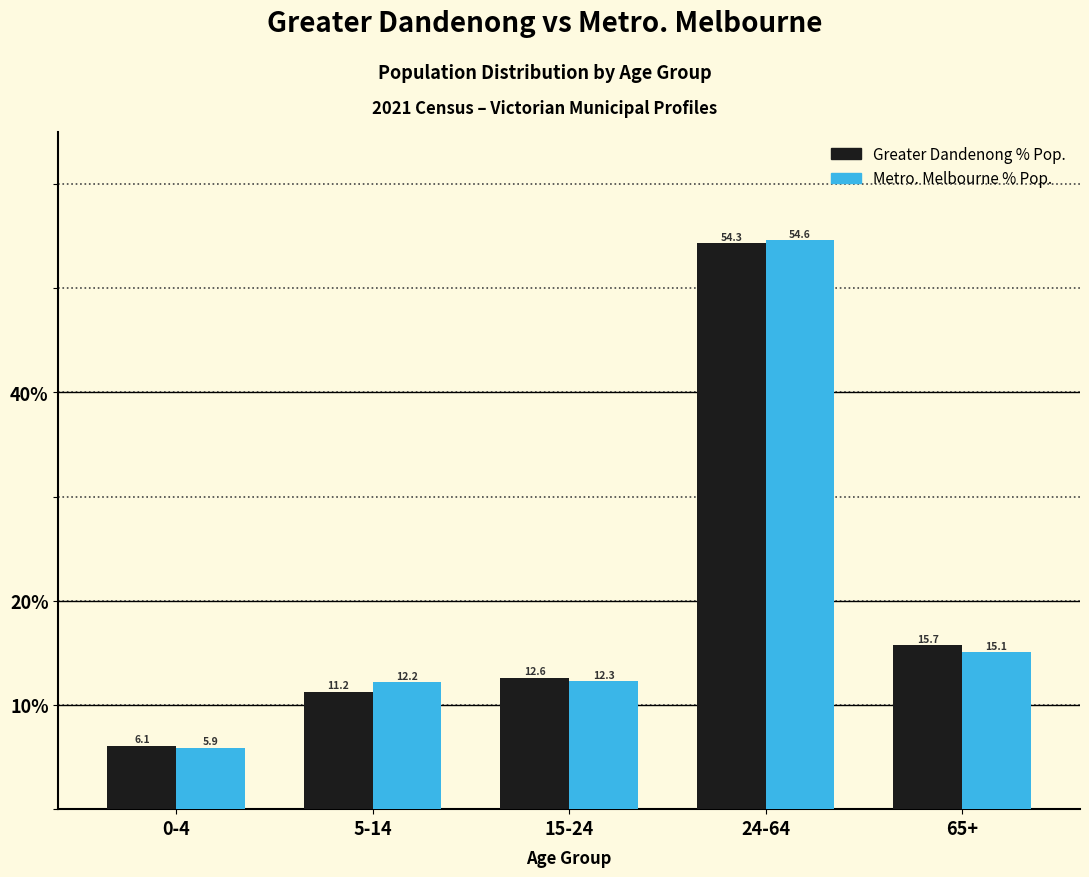

Reading right to left, extract all data points from this chart.

Greater Dandenong % Pop.: 65+=15.7	24-64=54.3	15-24=12.6	5-14=11.2	0-4=6.1
Metro. Melbourne % Pop.: 65+=15.1	24-64=54.6	15-24=12.3	5-14=12.2	0-4=5.9